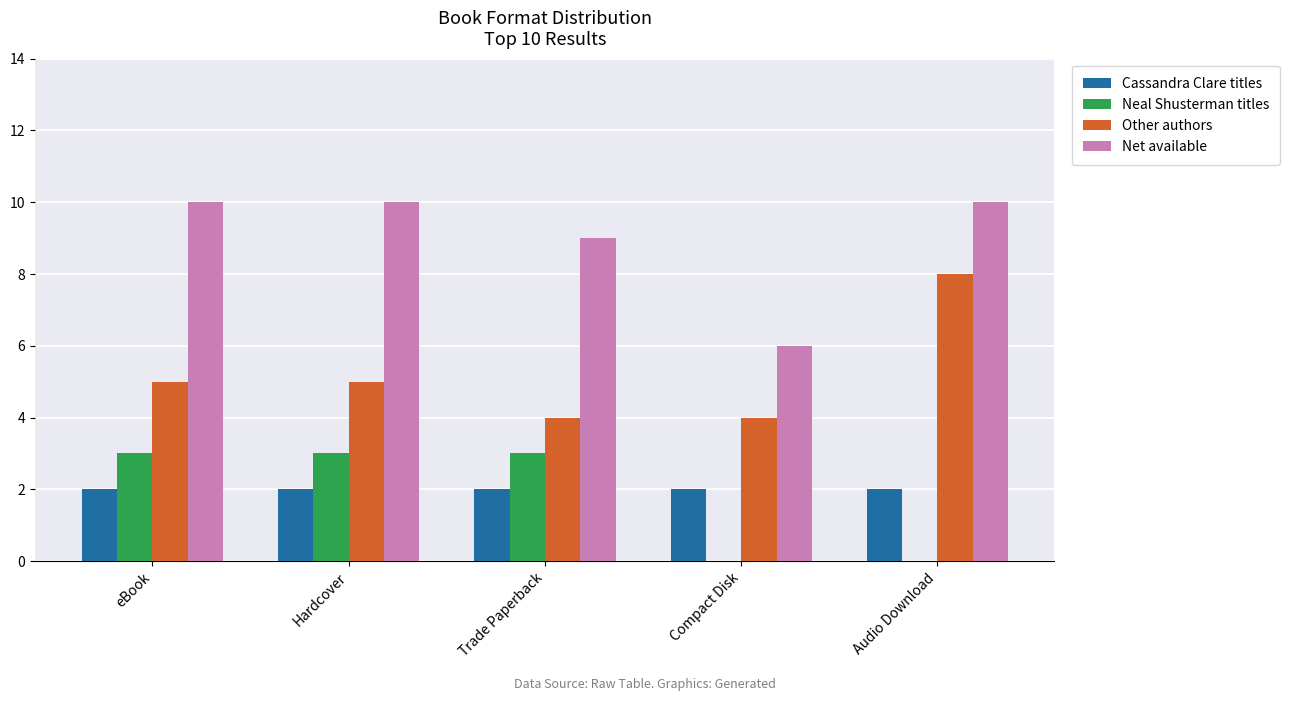

The value of Cassandra Clare titles at Hardcover is 4. True or false?

False